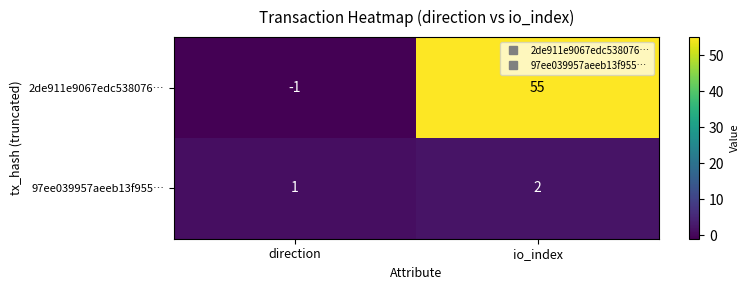

Rank the series by their average value, from highest to lowest.

2de911e9067edc538076…, 97ee039957aeeb13f955…